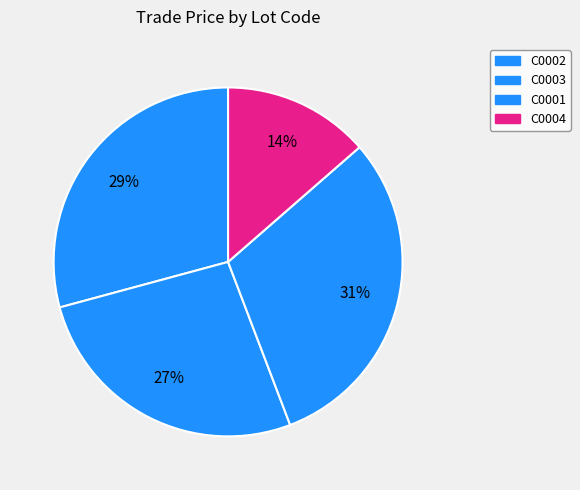

Is there any slice that represents more than half of the pie?

No